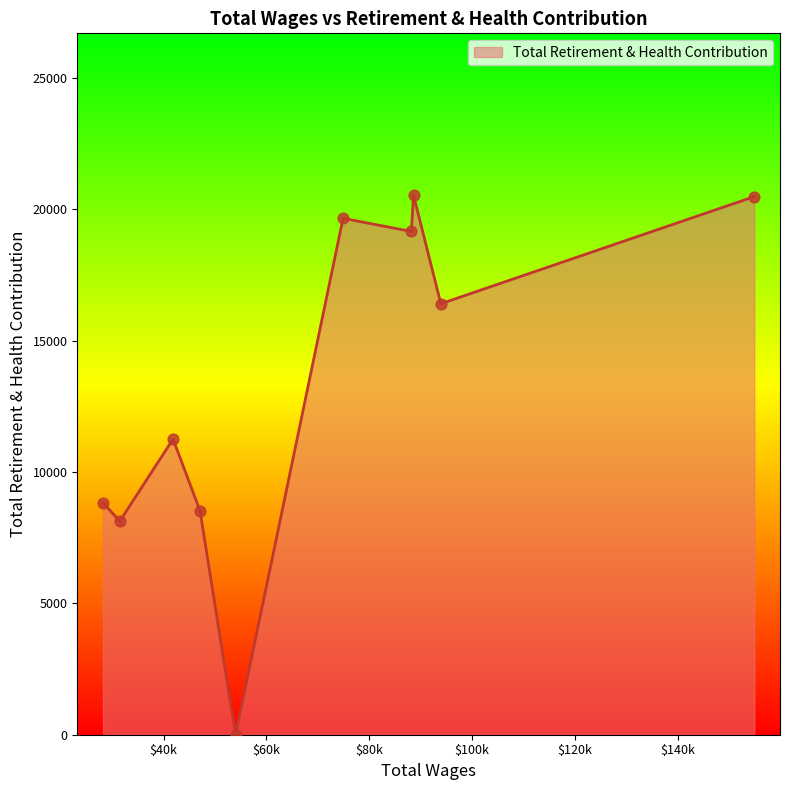

What is the maximum value shown in the chart?

20530